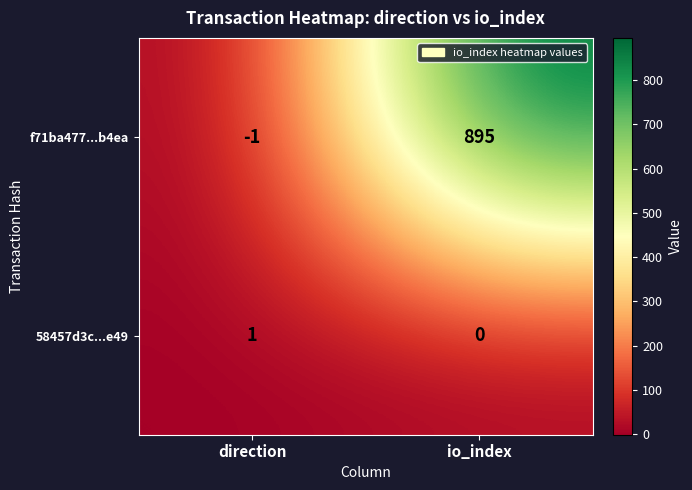

Reading left to right, what are all the values shown in this chart?

f71ba477...b4ea: direction=-1	io_index=895
58457d3c...e49: direction=1	io_index=0